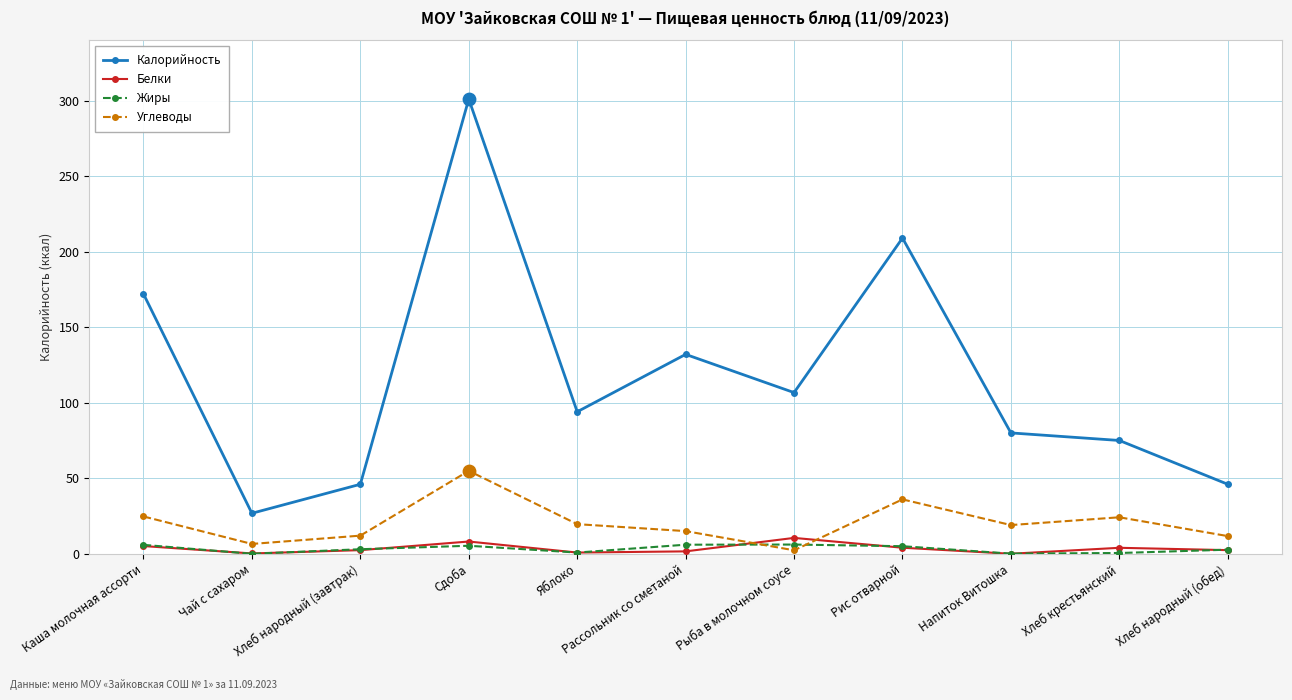

What is the total value across all series at Сдоба?

369.3